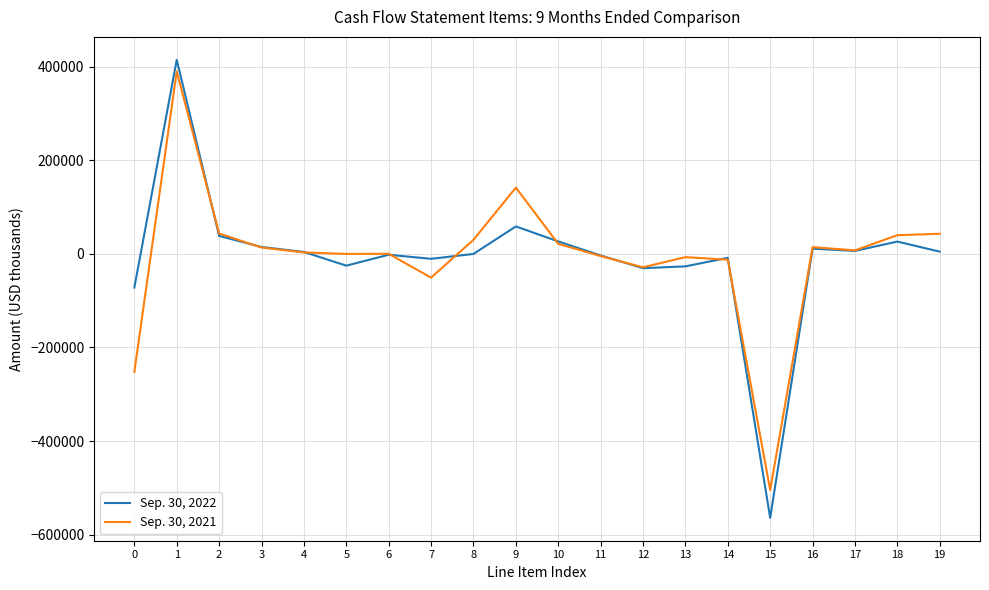

The value of Sep. 30, 2021 at 9 is 47807. True or false?

False